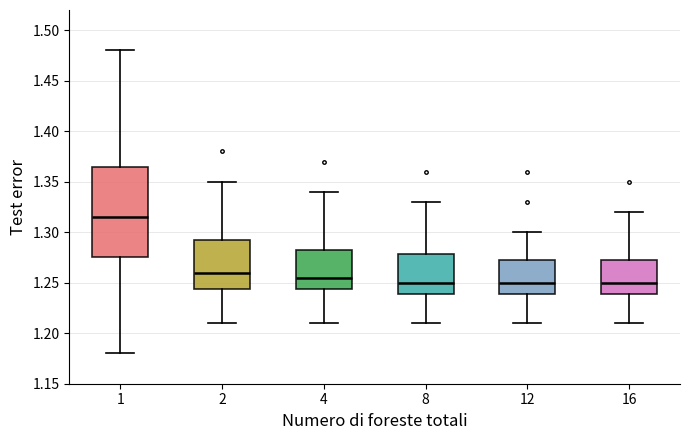

Reading left to right, read every box against the y-axis: the position of its median line, the range the box covers, and the ends of its whiskers. The values are not printed on the chart, so give them approximately, as read against the axis.

1: median 1.315, box 1.275 to 1.365, whiskers 1.180 to 1.480
2: median 1.260, box 1.245 to 1.295, whiskers 1.210 to 1.350
4: median 1.255, box 1.245 to 1.285, whiskers 1.210 to 1.340
8: median 1.250, box 1.240 to 1.280, whiskers 1.210 to 1.330
12: median 1.250, box 1.240 to 1.275, whiskers 1.210 to 1.300
16: median 1.250, box 1.240 to 1.275, whiskers 1.210 to 1.320